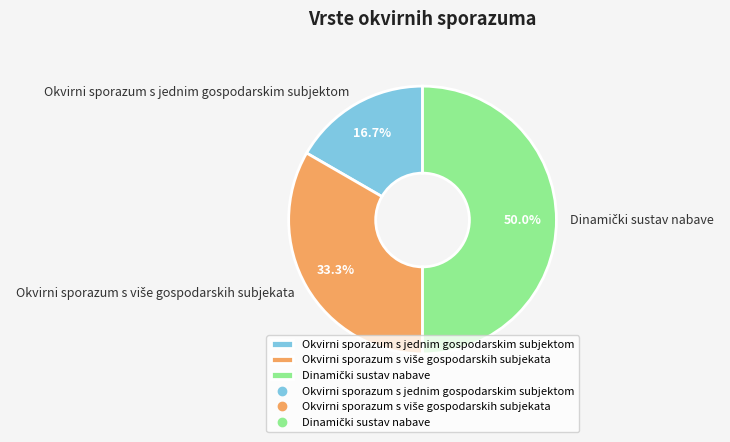

Which slice is the smallest?

Okvirni sporazum s jednim gospodarskim subjektom